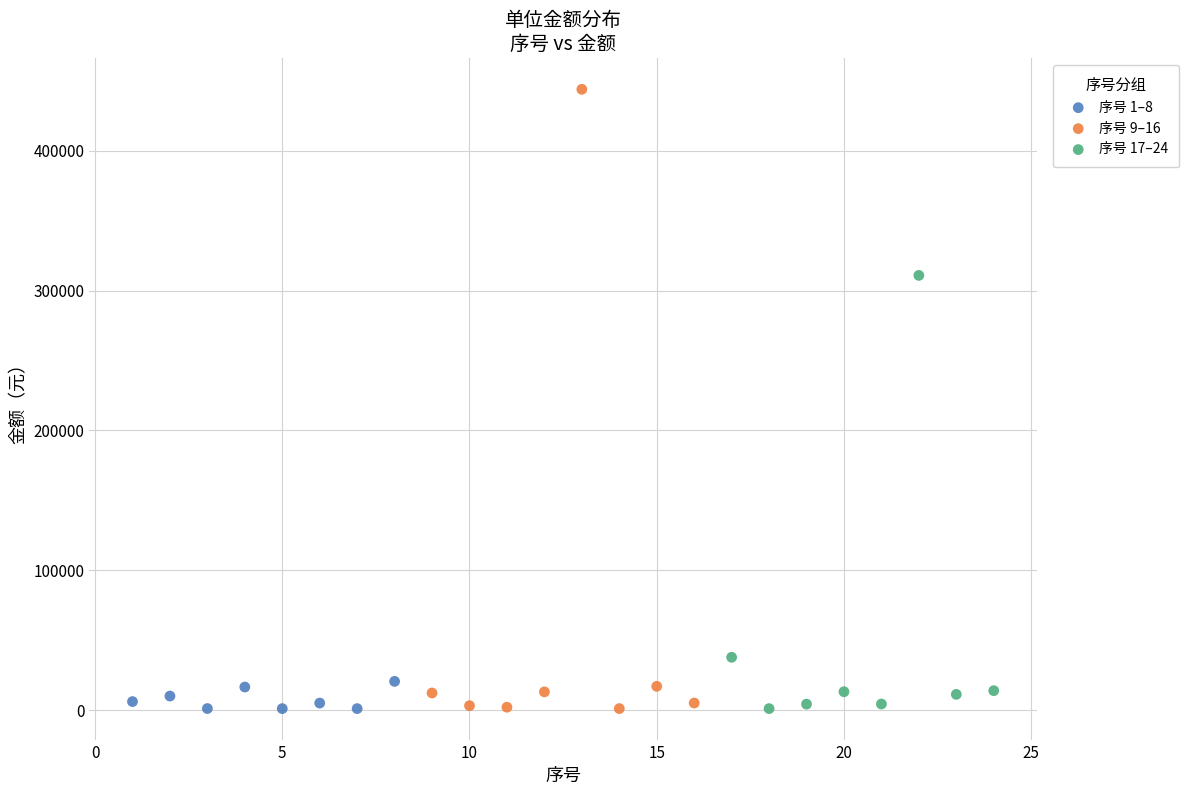

Which series contains the highest Y value?

序号 9–16